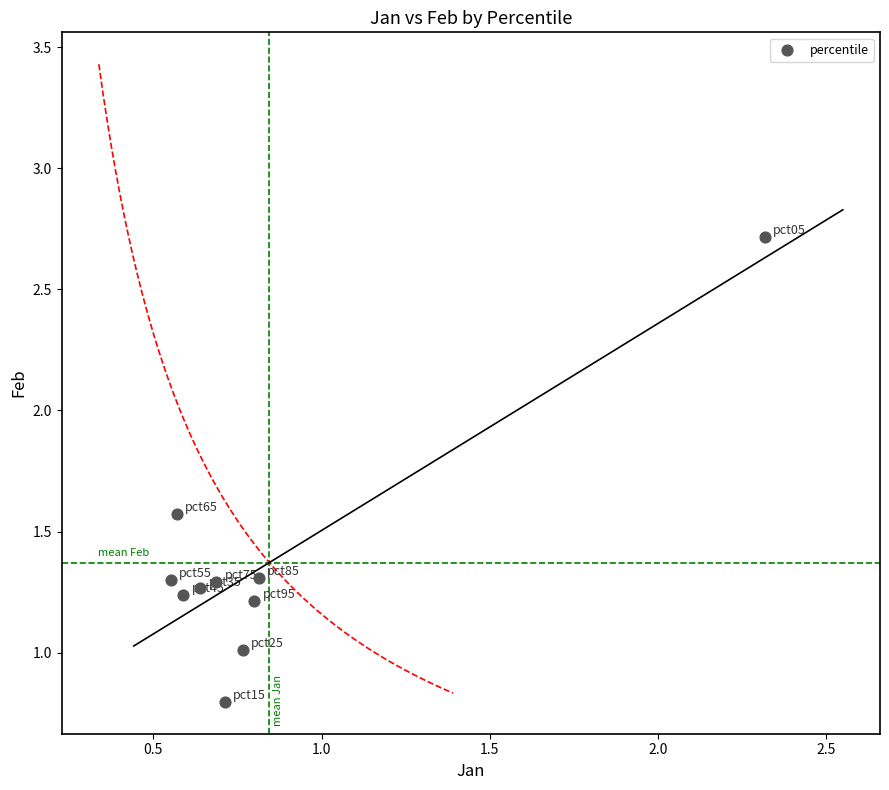

What is the range of X values (max minus min)?

1.8